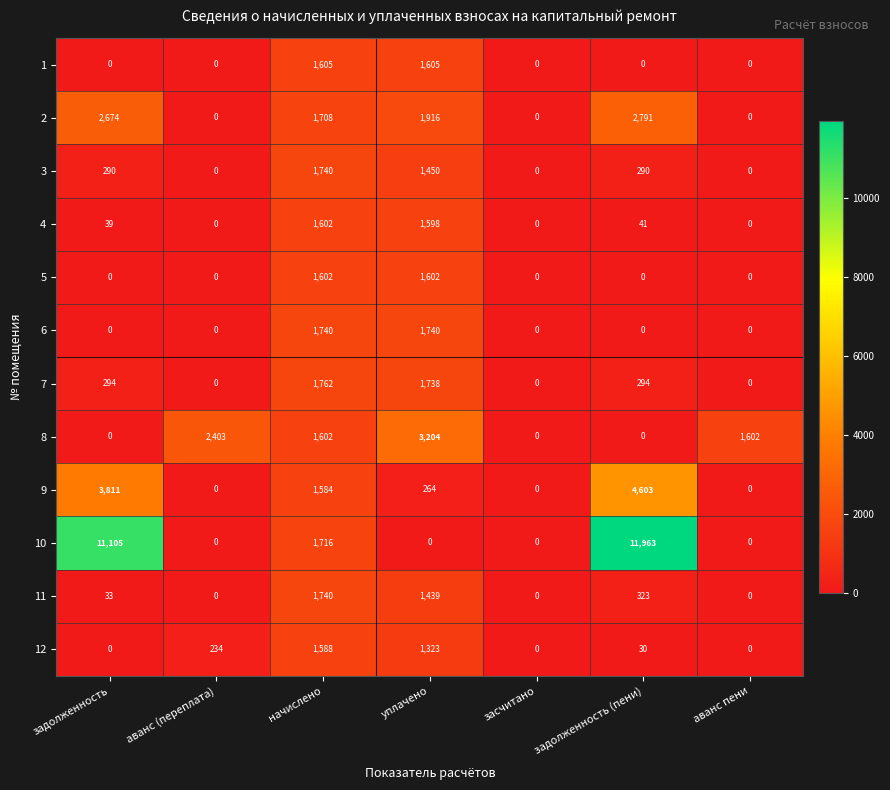

Count the number of data series in this chart.

12